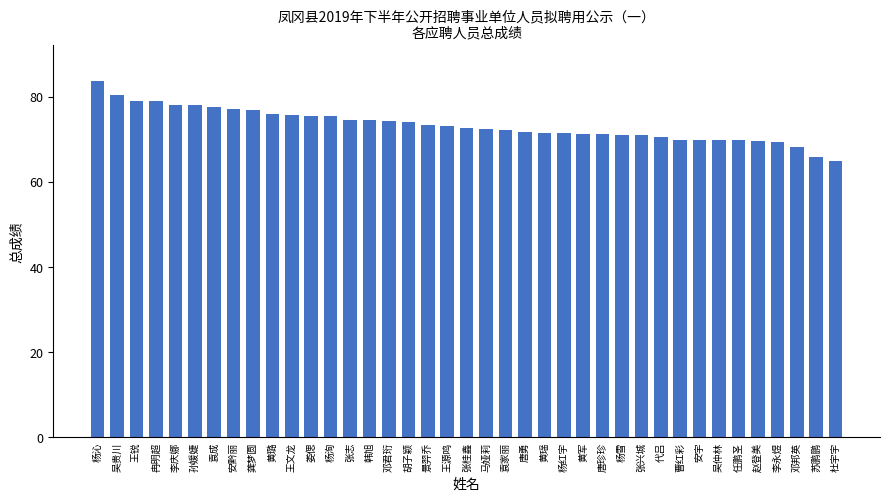

What position from the left is 袁成?

7